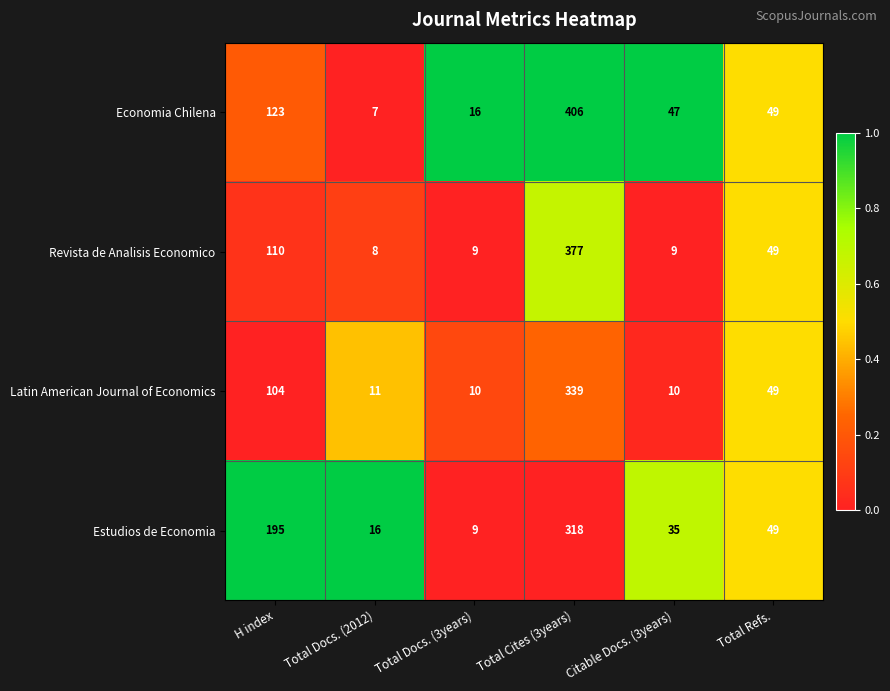

Reading left to right, transcribe all the data shown in this chart.

Economia Chilena: 123	7	16	406	47	49
Revista de Analisis Economico: 110	8	9	377	9	49
Latin American Journal of Economics: 104	11	10	339	10	49
Estudios de Economia: 195	16	9	318	35	49